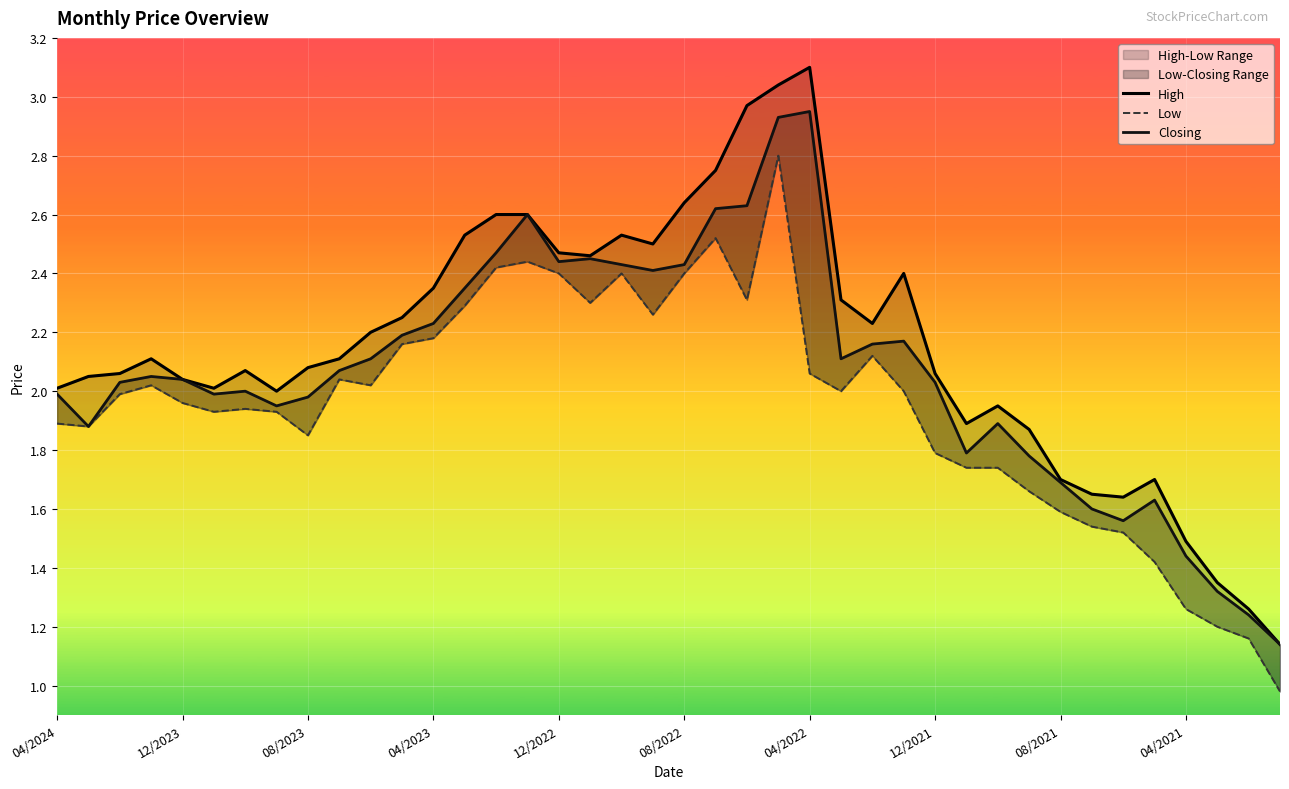

What is the highest value of the Low series?

2.8